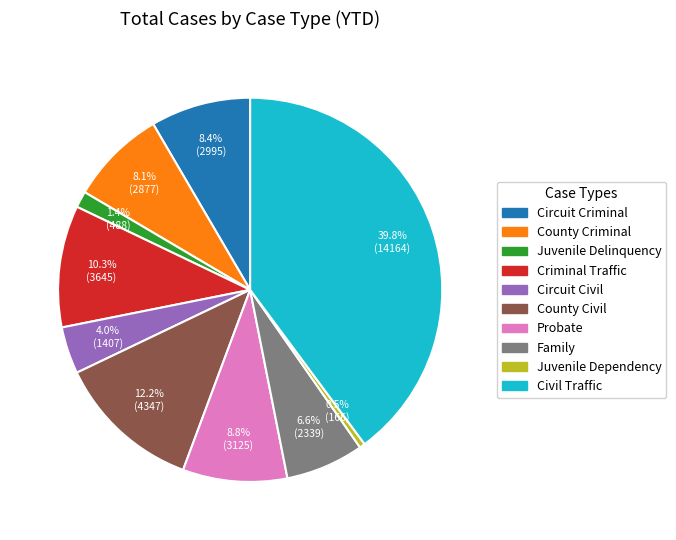

How many slices are in this pie chart?

10